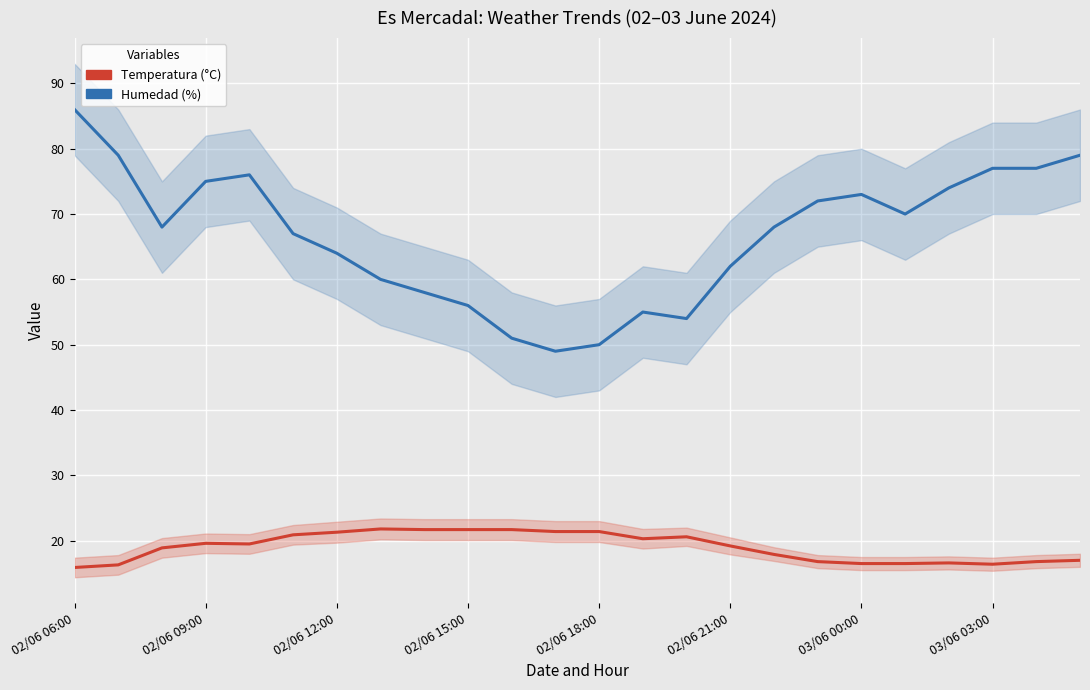

True or false: Temperatura (°C) has a value of 19.2 at 02/06 21:00.

True